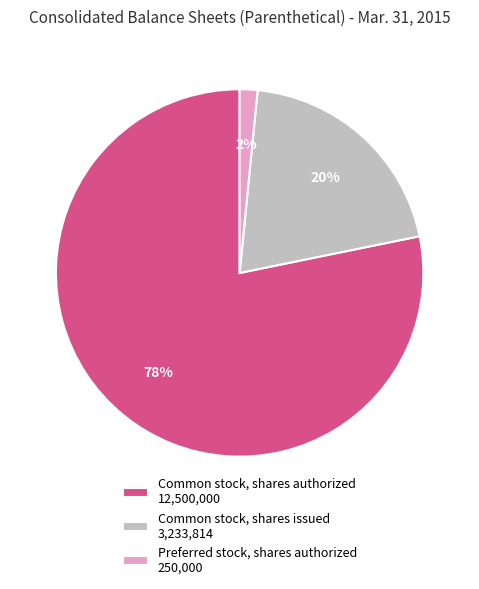

To the nearest percent, what percentage of the pie is Preferred stock, shares authorized 250,000?

2%